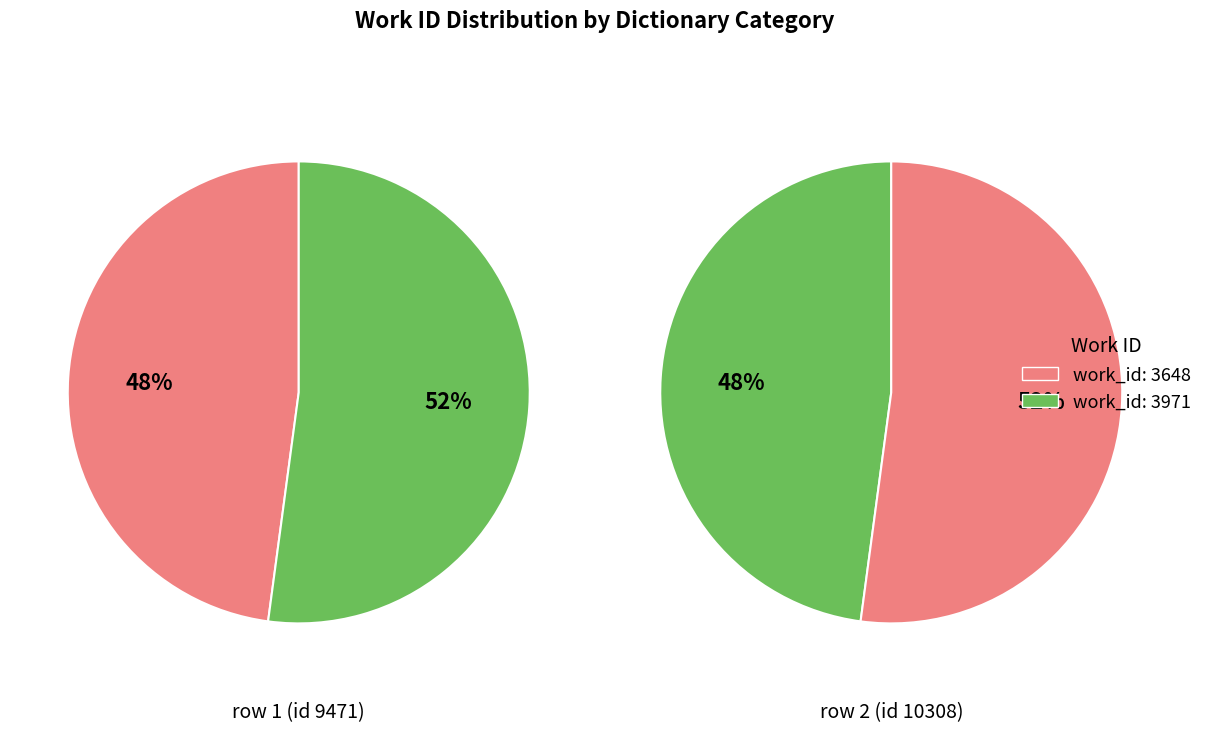

The Coinage (work 3648) slice represents 48% of the pie. True or false?

True